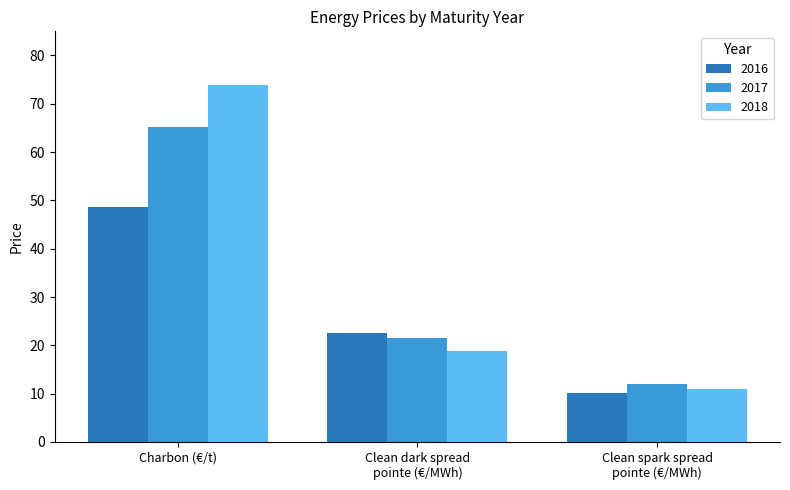

Where does the 2018 series first go above 18?

Charbon (€/t)